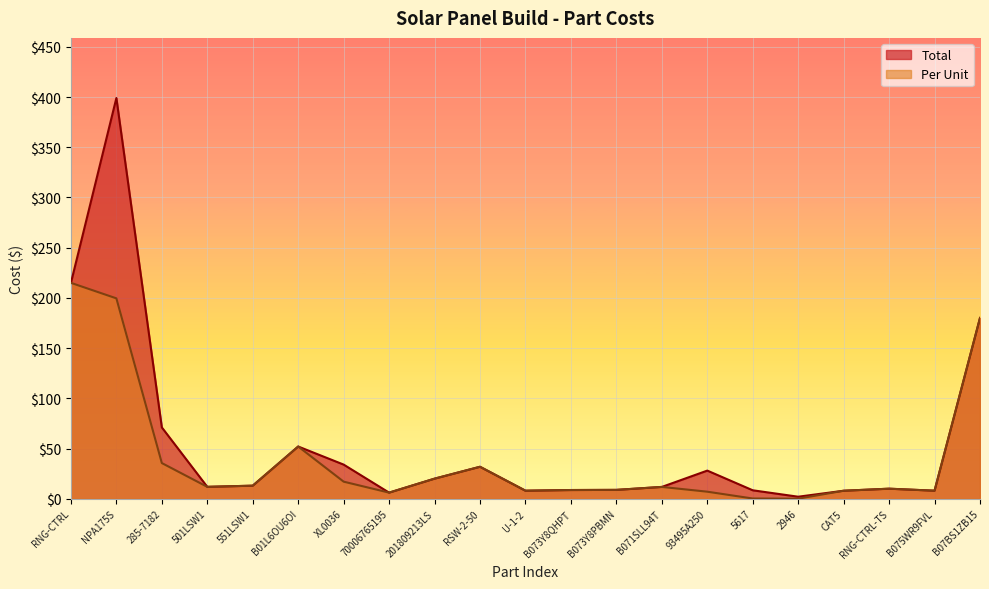

True or false: Per Unit and Total intersect in this chart.

False